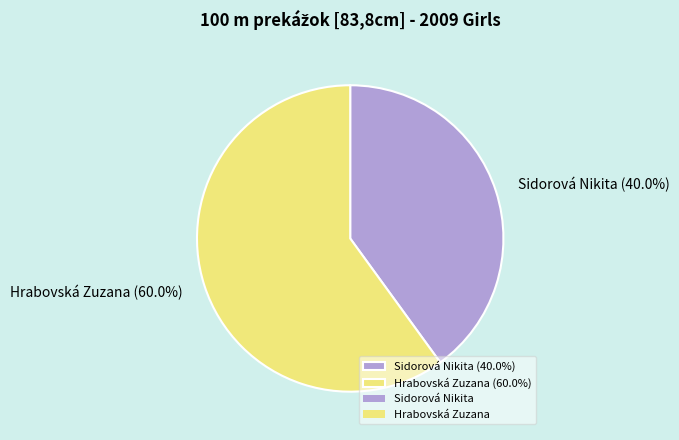

What is the ratio of the value at Hrabovská Zuzana to the value at Sidorová Nikita?

1.5